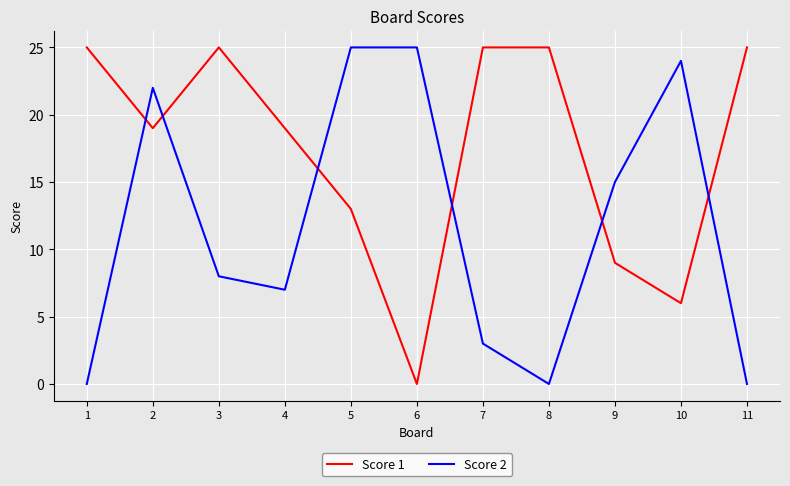

List the series in order of their overall mean, lowest first.

Score 2, Score 1